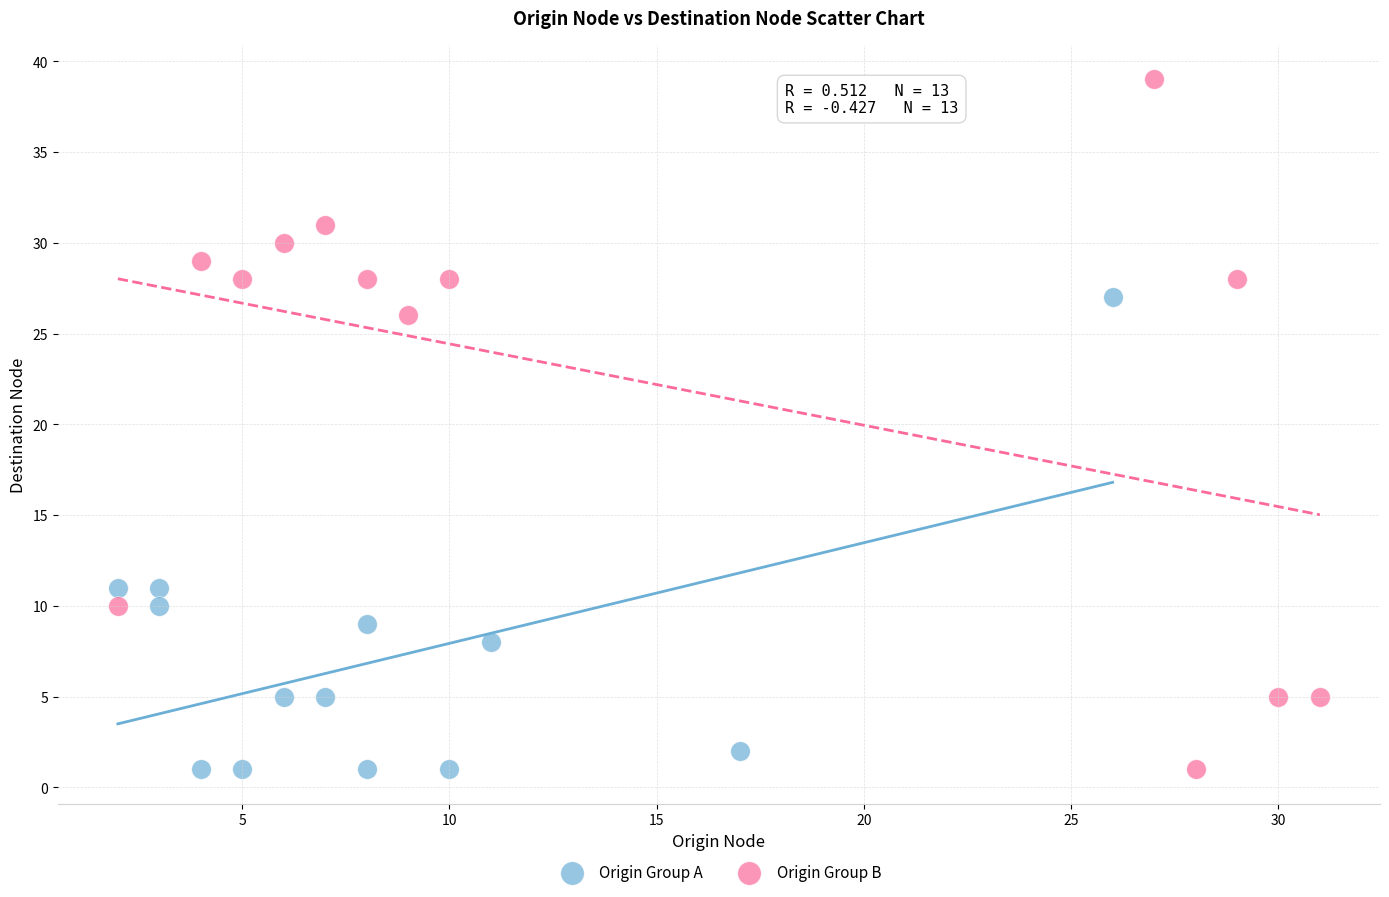

Which series has the widest spread of Y values?

Origin Group B